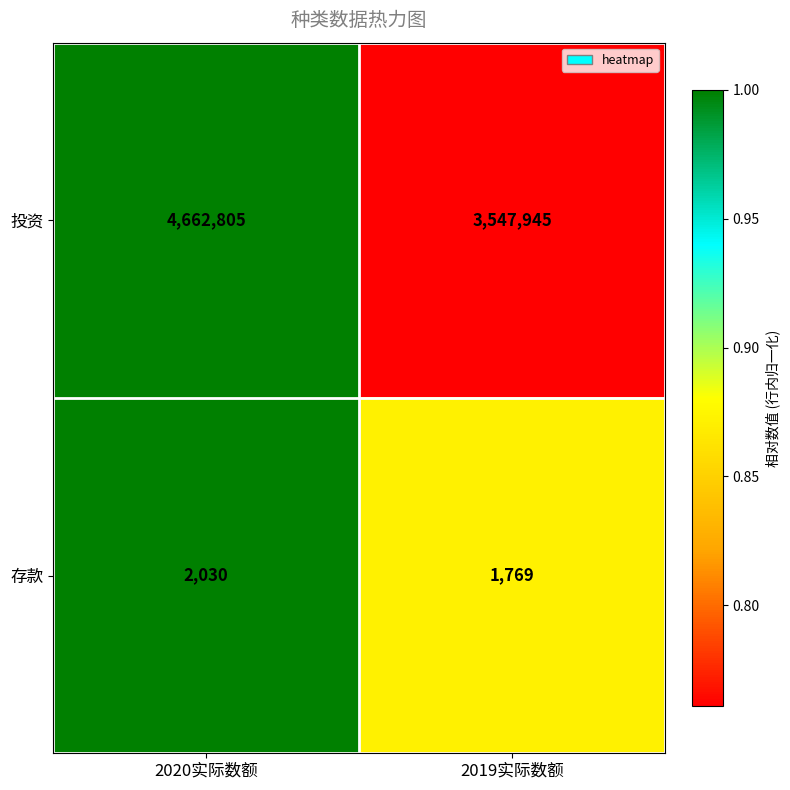

How many values in the 投资 series are below 4662805?

1